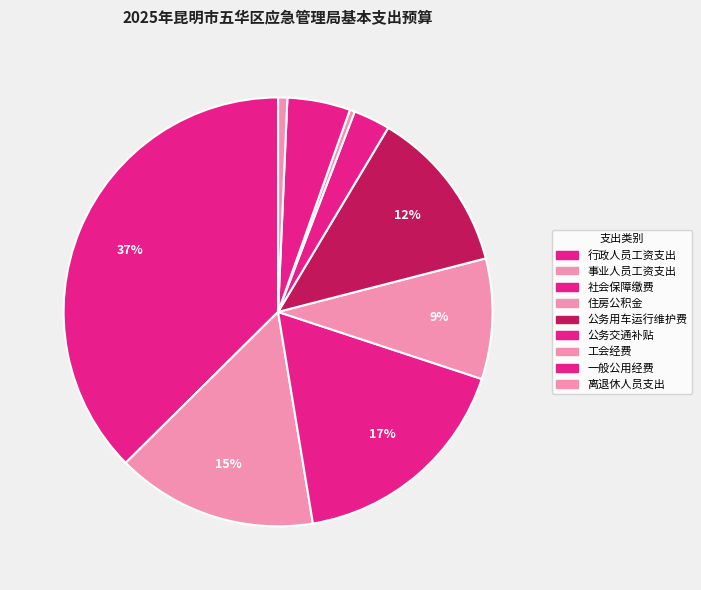

How many segments does this pie chart have?

9